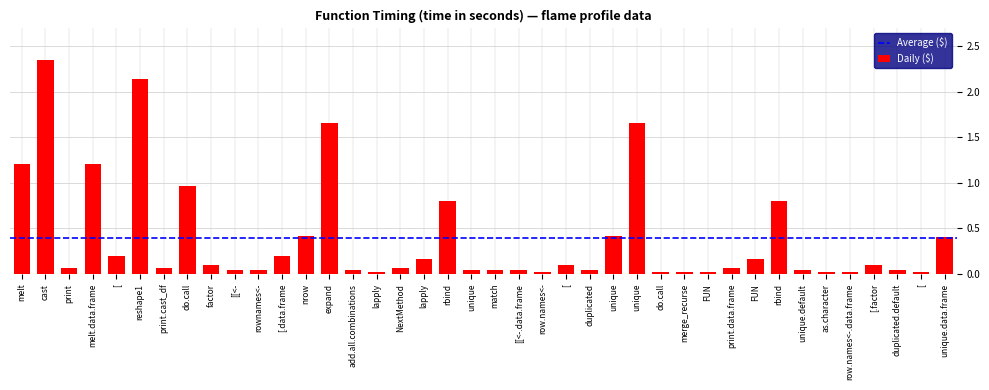

Is it true that the value at do.call is 1.0?

True